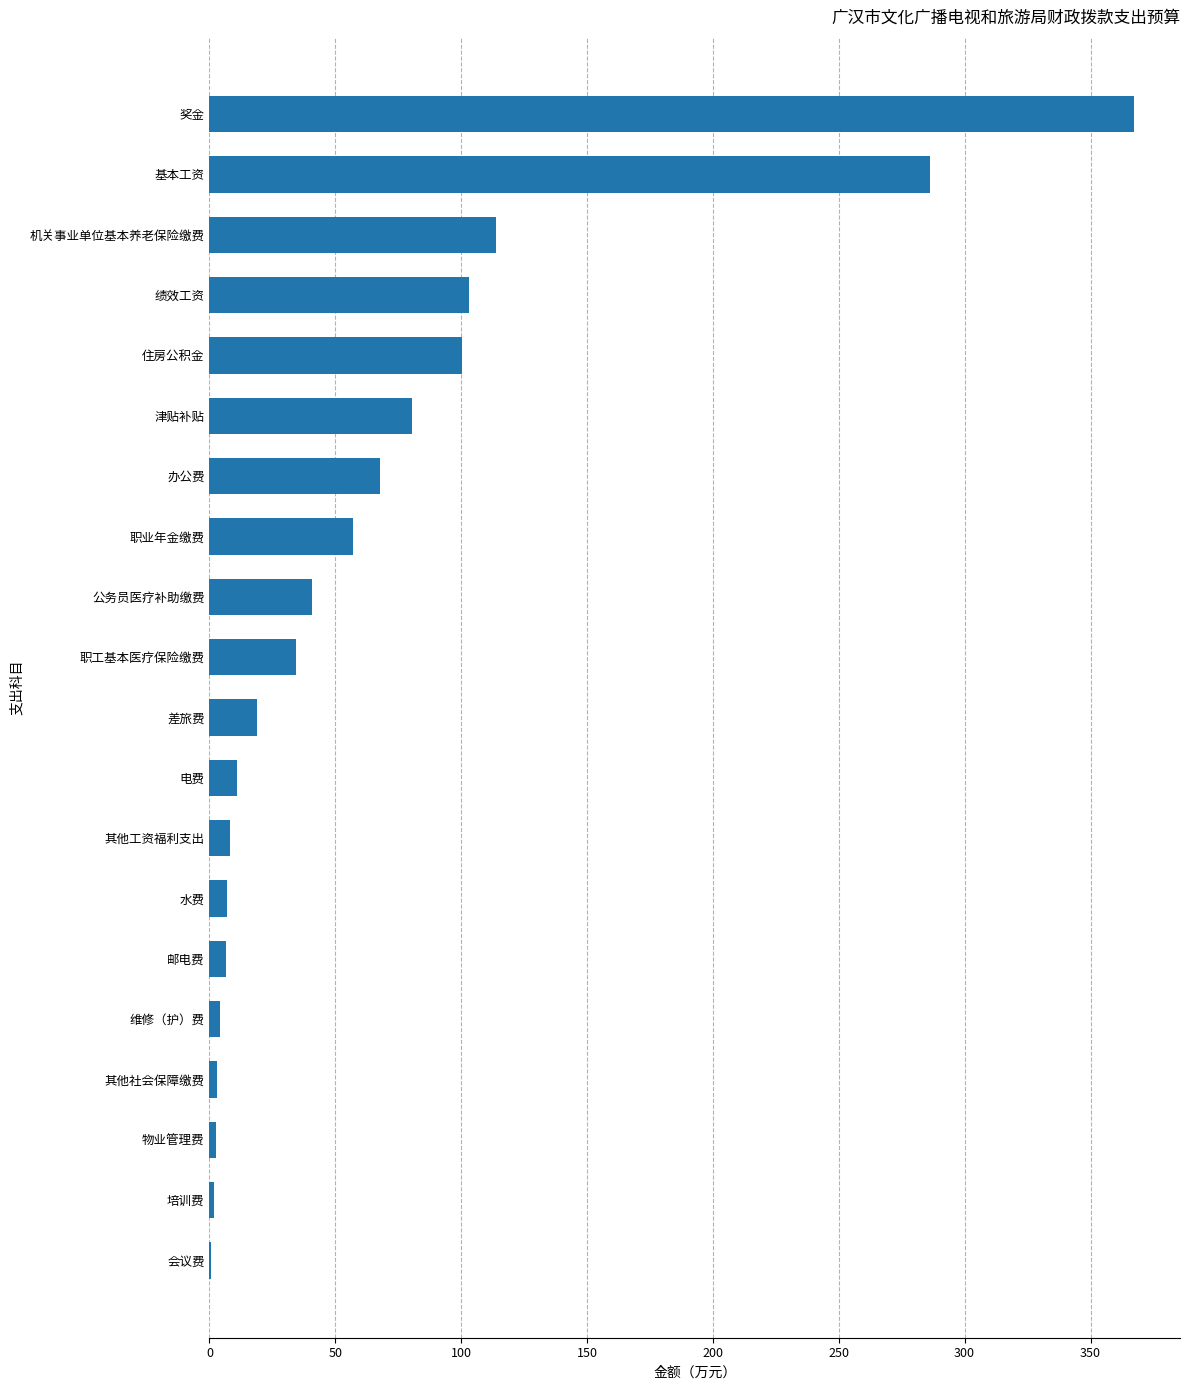

What is the change in value from 职业年金缴费 to 住房公积金?

+43.5